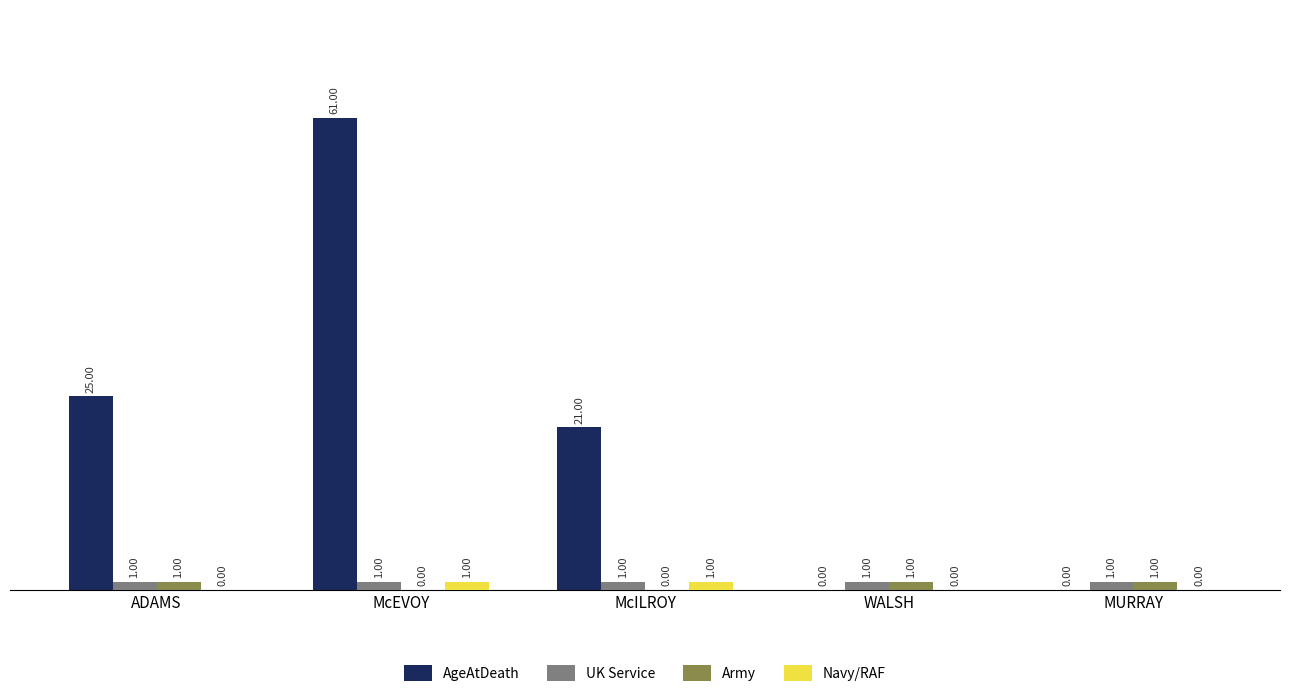

How many groups of bars are there?

5